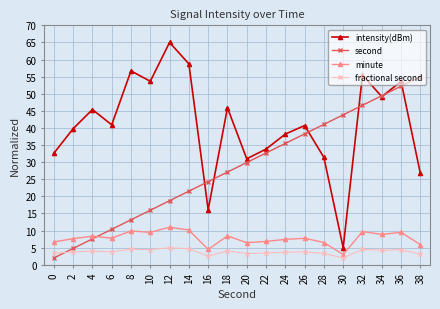

At which category is the sum across all series the highest?

36